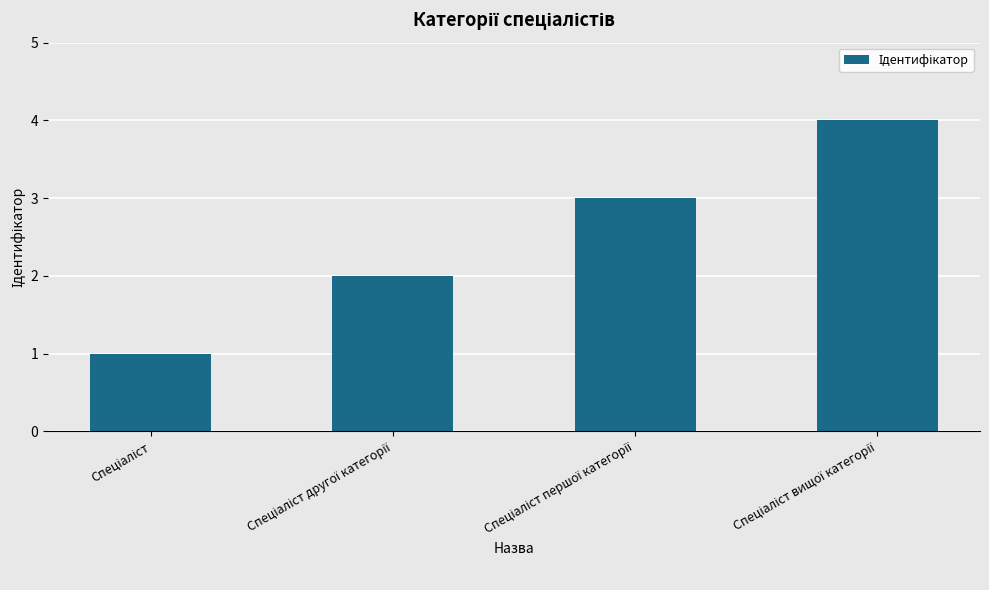

How many distinct data groups are displayed?

1